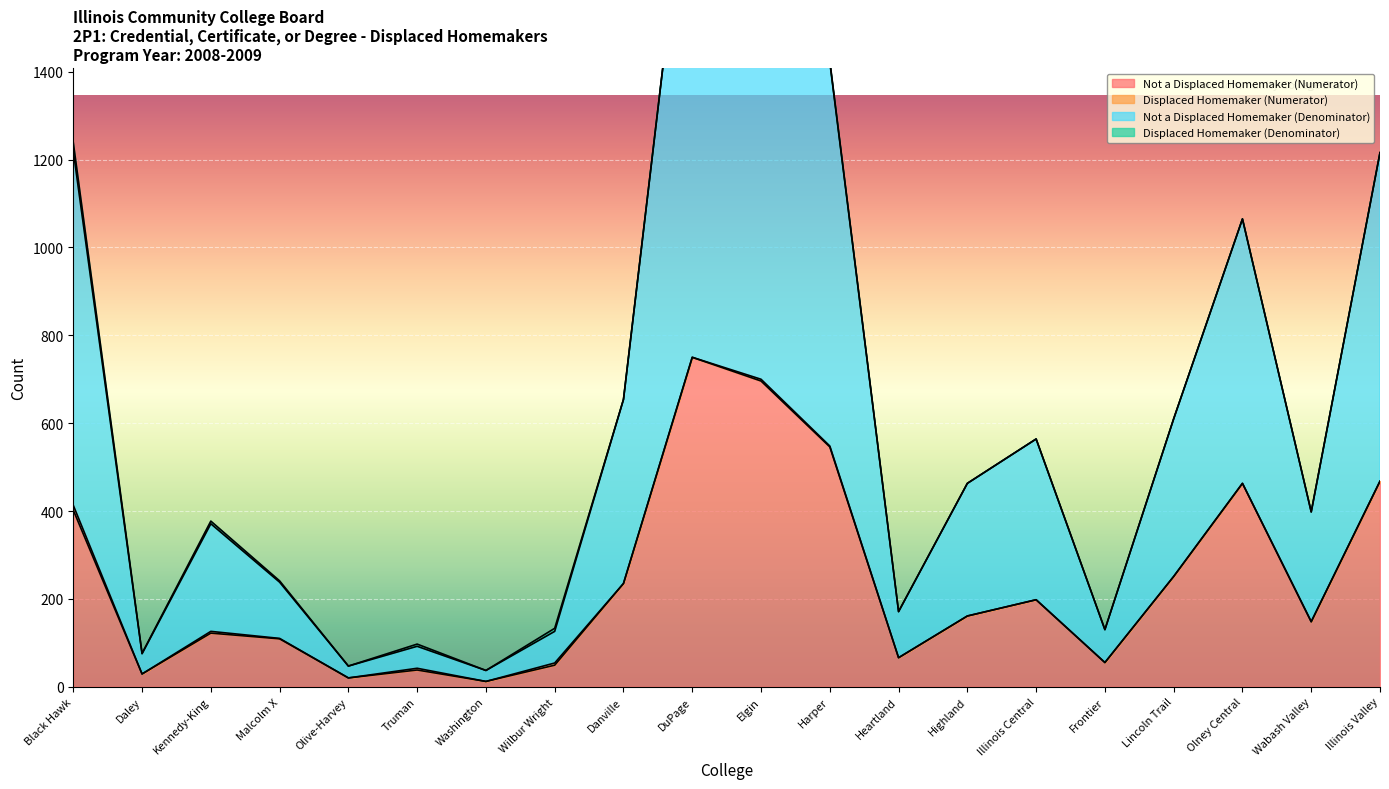

At which category is the sum across all series the highest?

DuPage